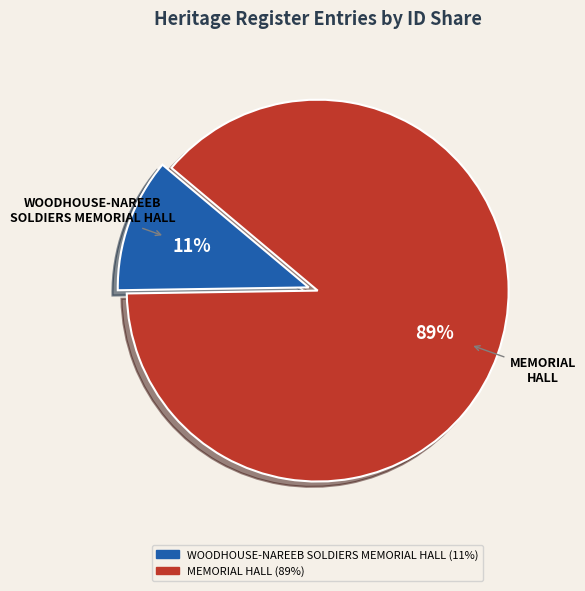

The MEMORIAL HALL slice represents 89% of the pie. True or false?

True